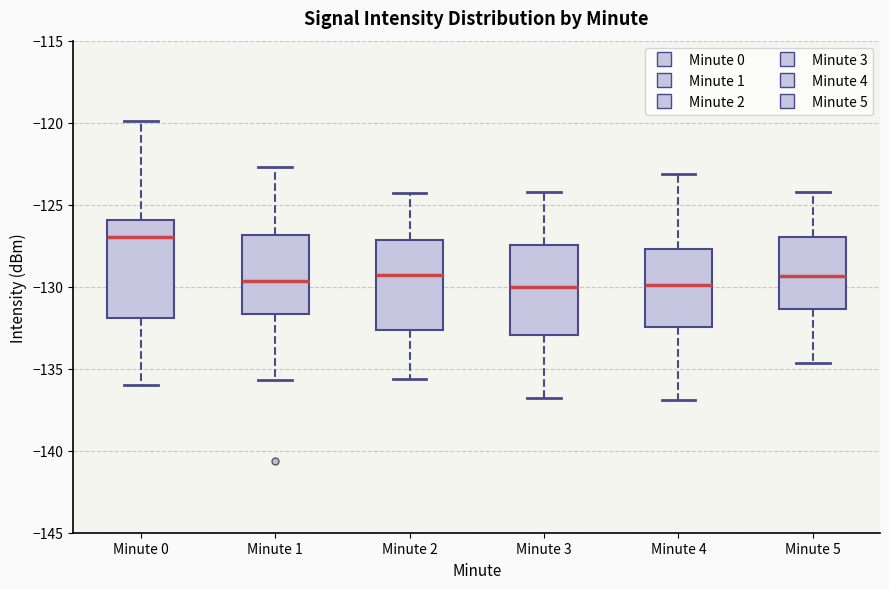

Which box's median line is the highest?

Minute 0